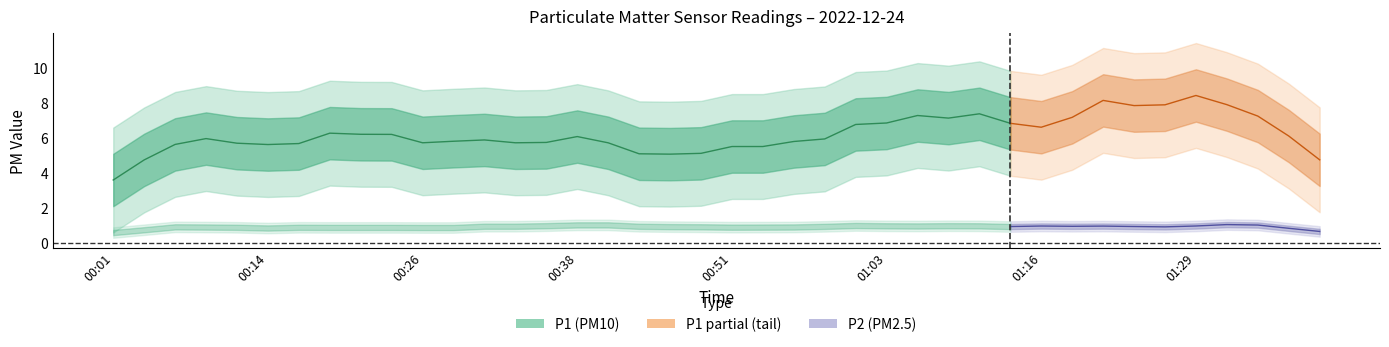

What is the label of the 32nd point from the right?

00:21